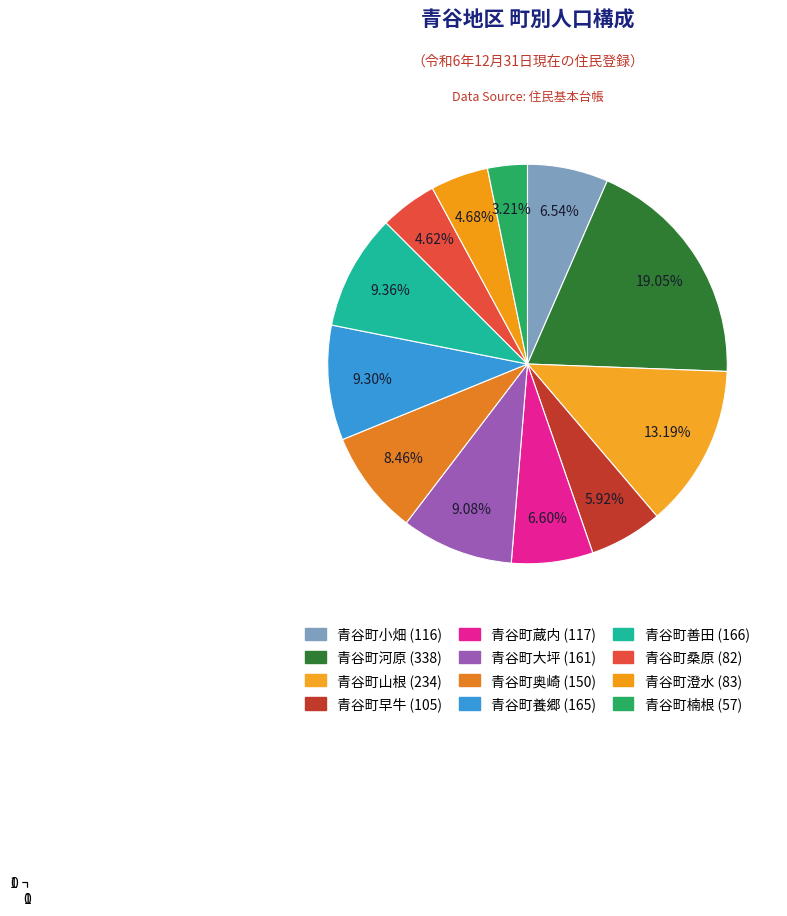

To the nearest percent, what is the combined percentage of 青谷町澄水 and 青谷町奥崎?

13%